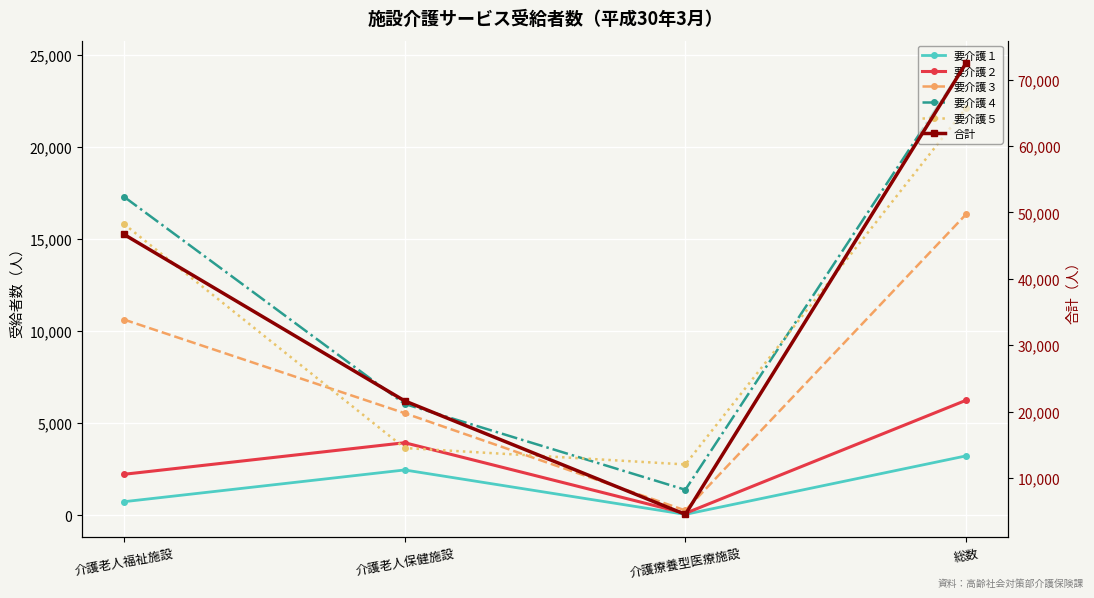

What is the label of the 3rd point from the right?

介護老人保健施設